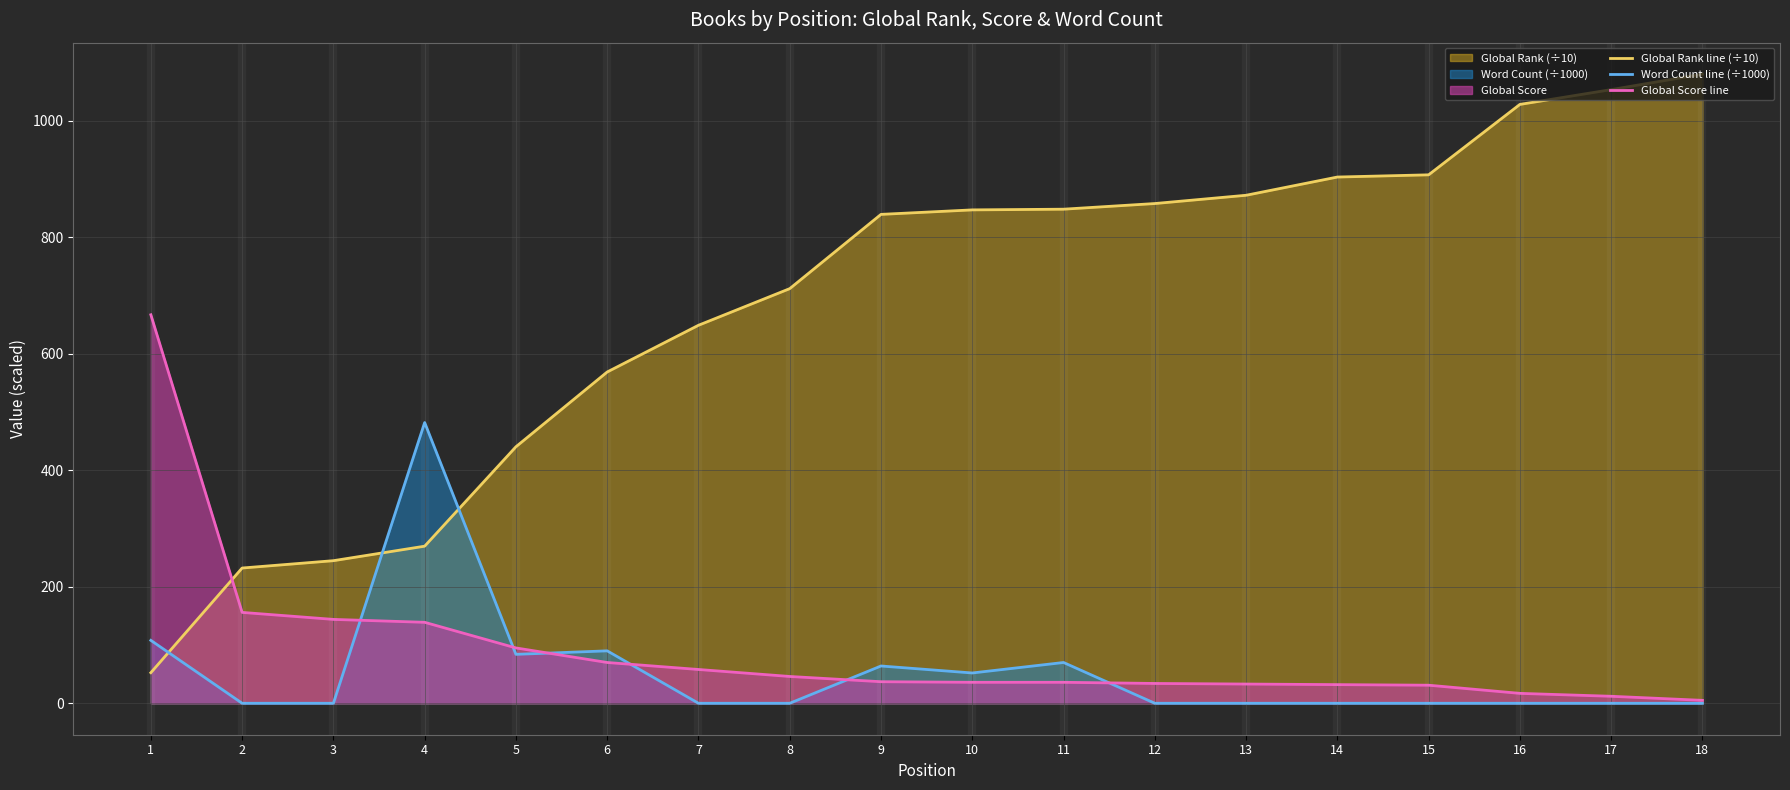

What is the sum of all Global Score line values?

1648.0